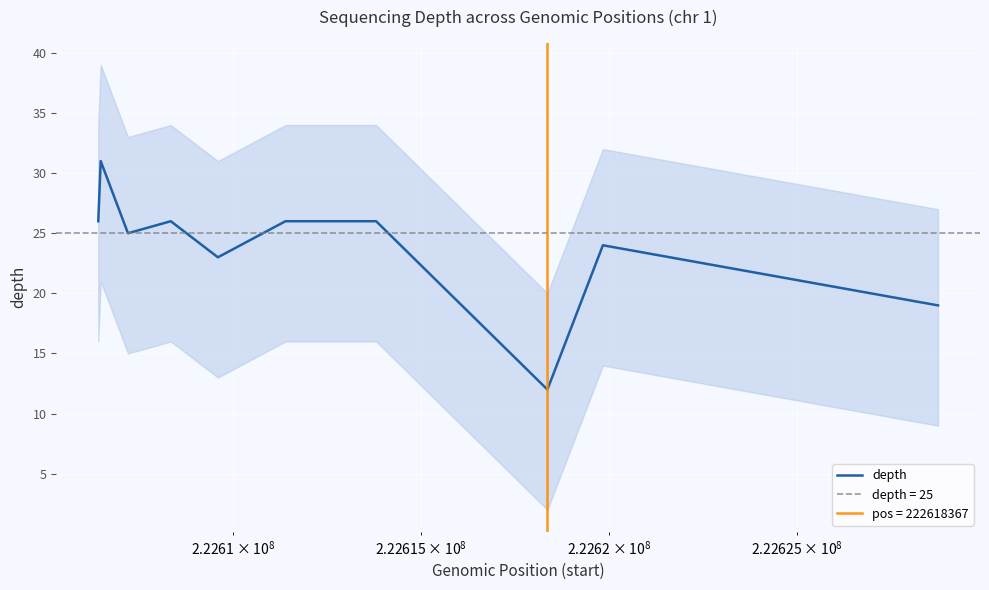

How many lines are shown in the chart?

1